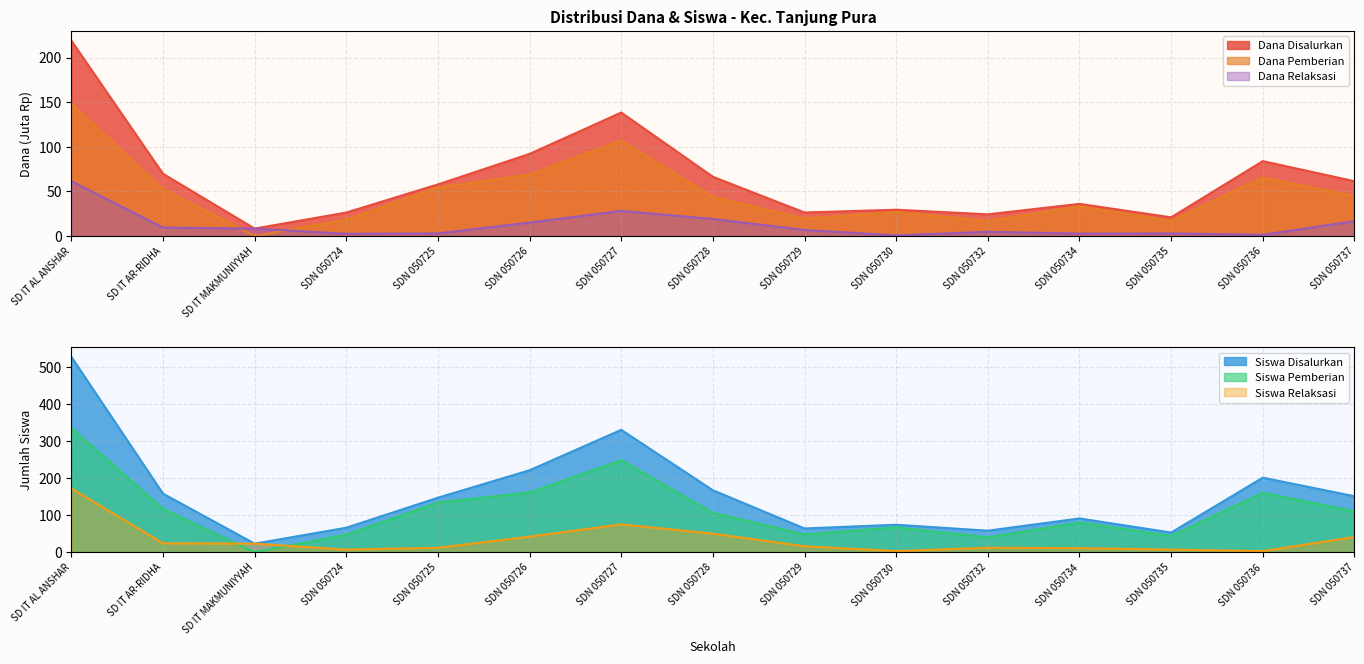

Rank the series at SDN 050725 from lowest to highest value.

Dana Relaksasi, Siswa Relaksasi, Dana Pemberian, Dana Disalurkan, Siswa Pemberian, Siswa Disalurkan